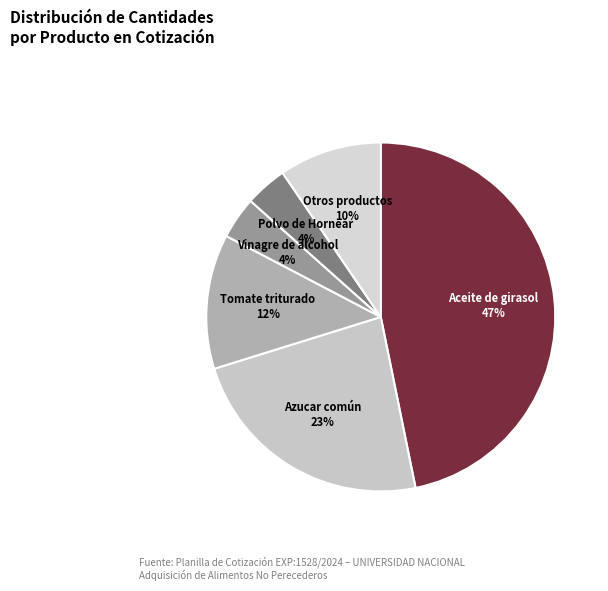

Does Vinagre de alcohol account for over 50% of the chart?

No